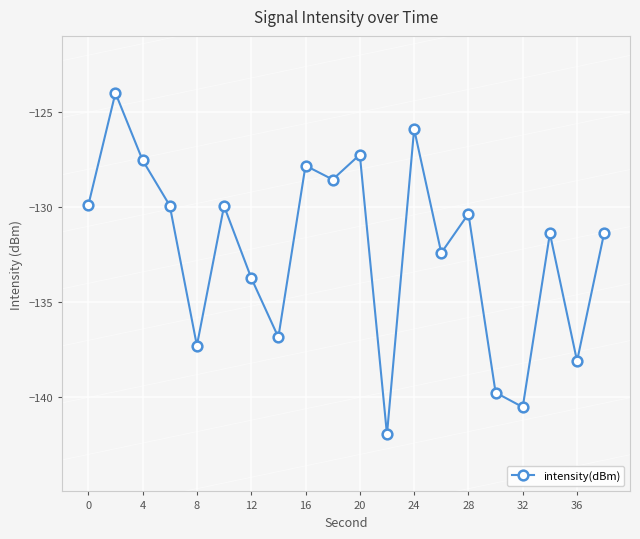

How many points are higher than both their immediate neighbors (excluding endpoints)?

7